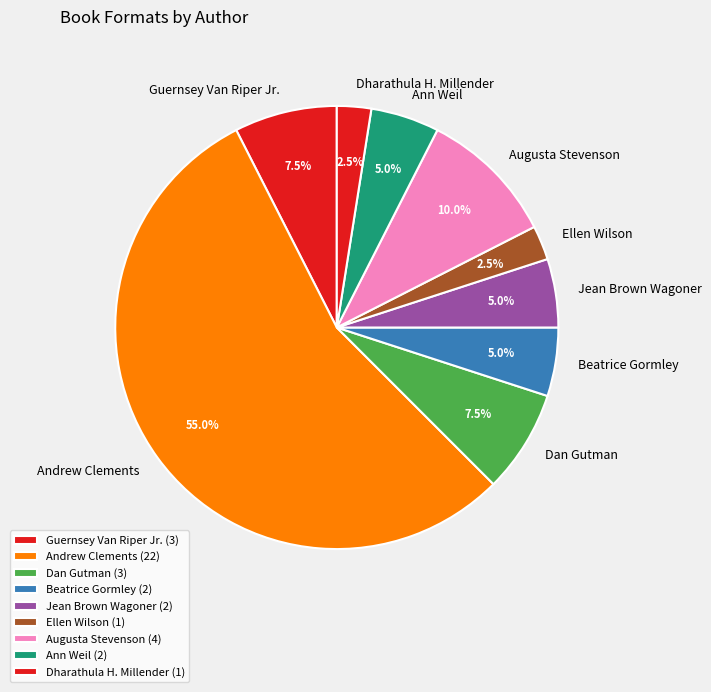

What percentage is NOT represented by Ann Weil?

95.0%